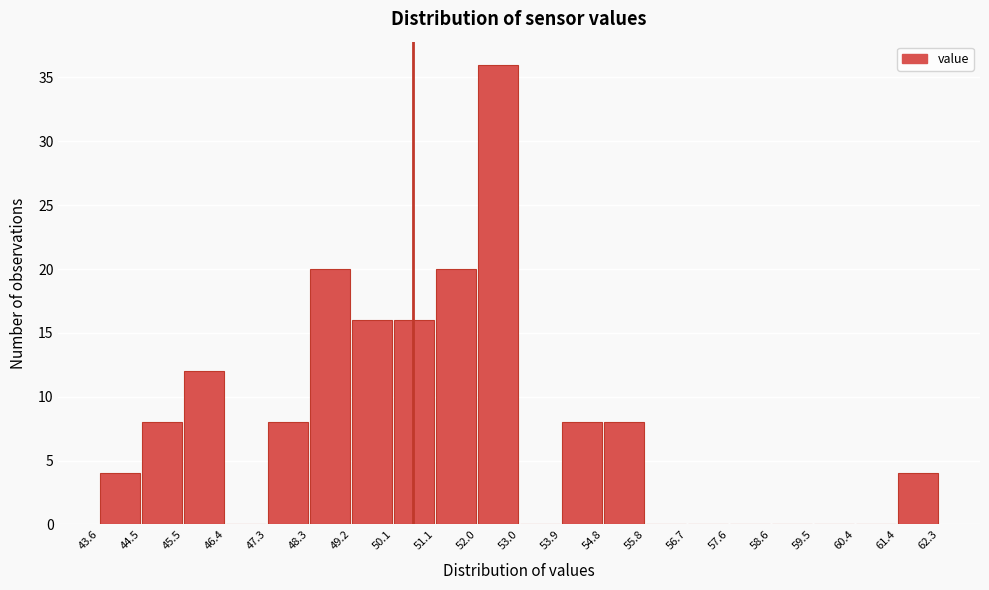

How tall is the bar that spans 48.3 to 49.2 on the x-axis? The values are not printed on the chart, so give them approximately, as read against the axis.

20